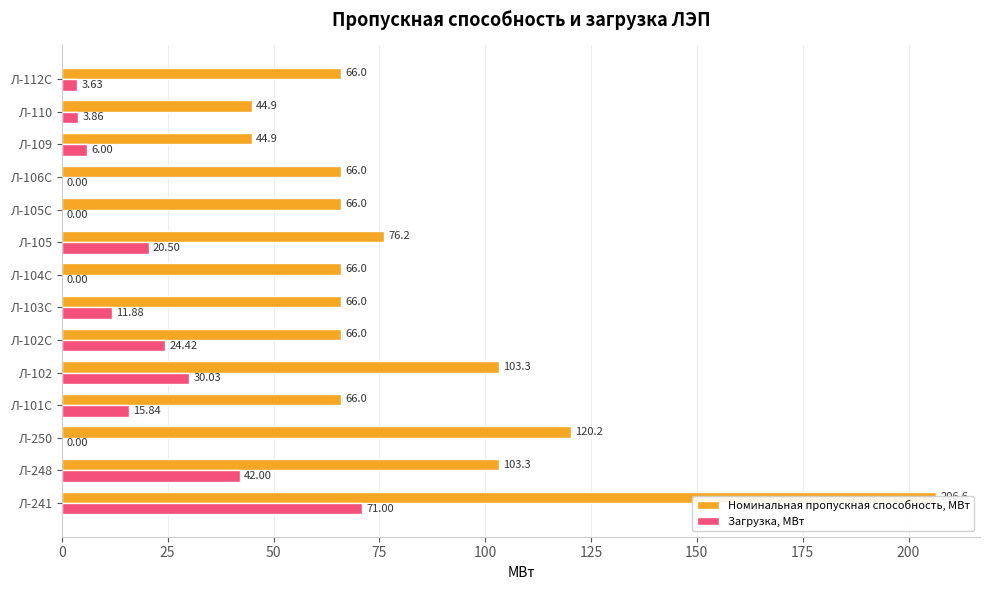

What is the sum of all Номинальная пропускная способность, МВт values?

1161.4